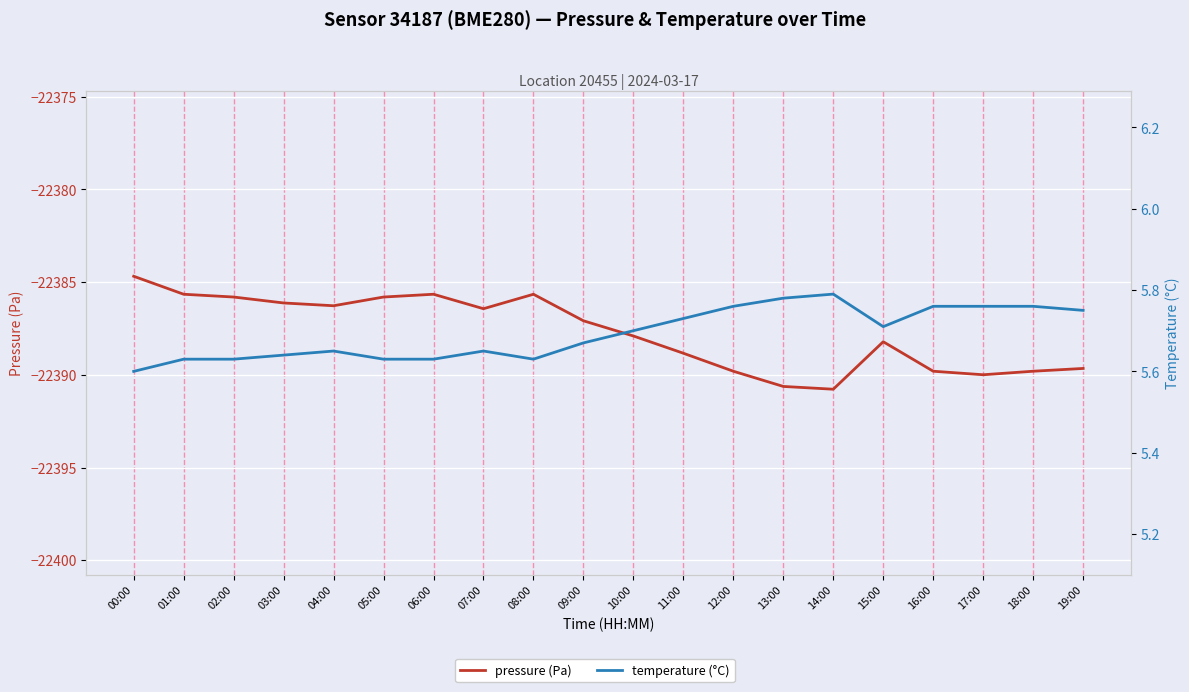

Where is pressure nearest to the value -22387?

09:00